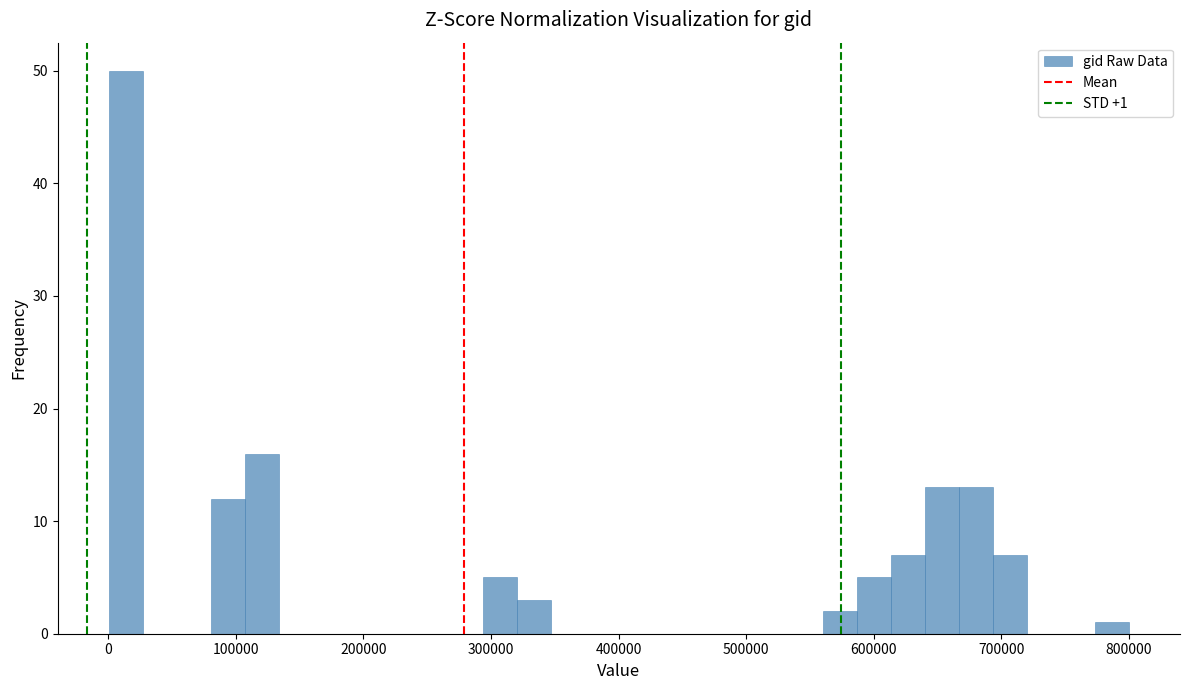

Read against the x-axis, roughly where is the centre of the tallest bar?

10000